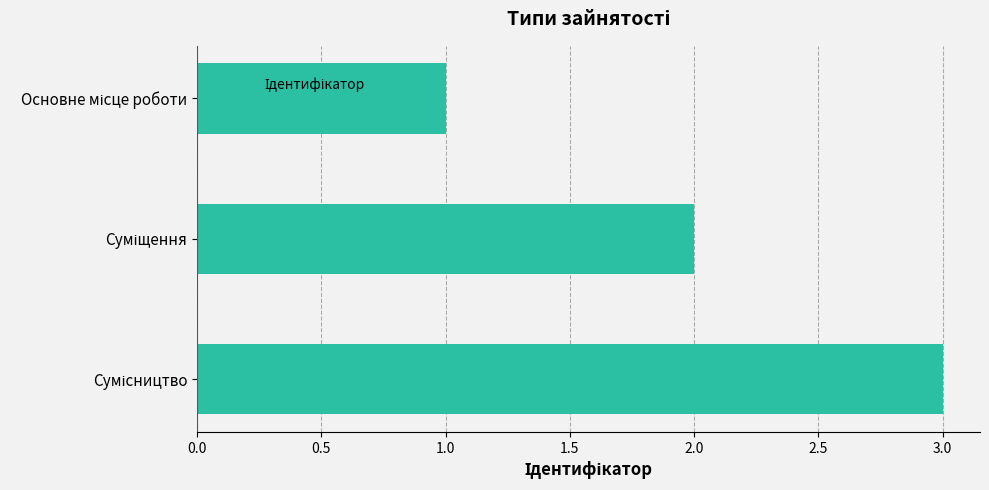

Count the values in the range 1 to 3.

3